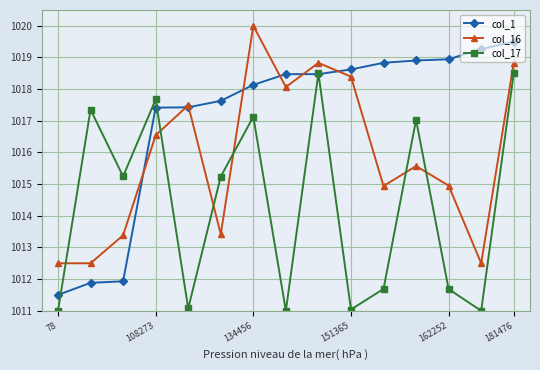

What is the maximum value for col_16?

1020.0